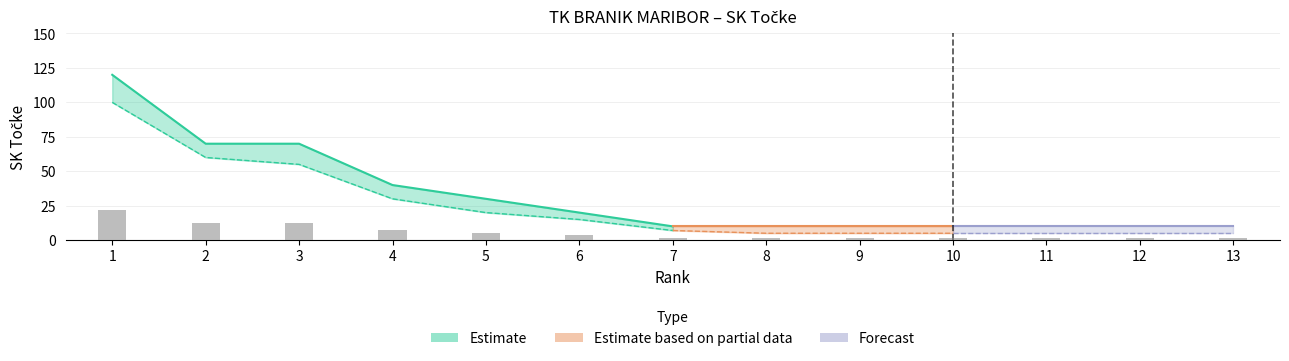

What is the average value?

5.8